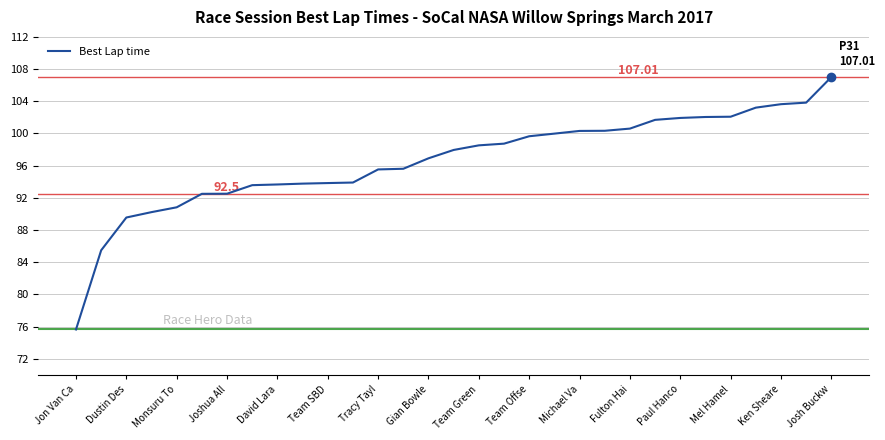

Is this an area chart (filled region under the line)?

No